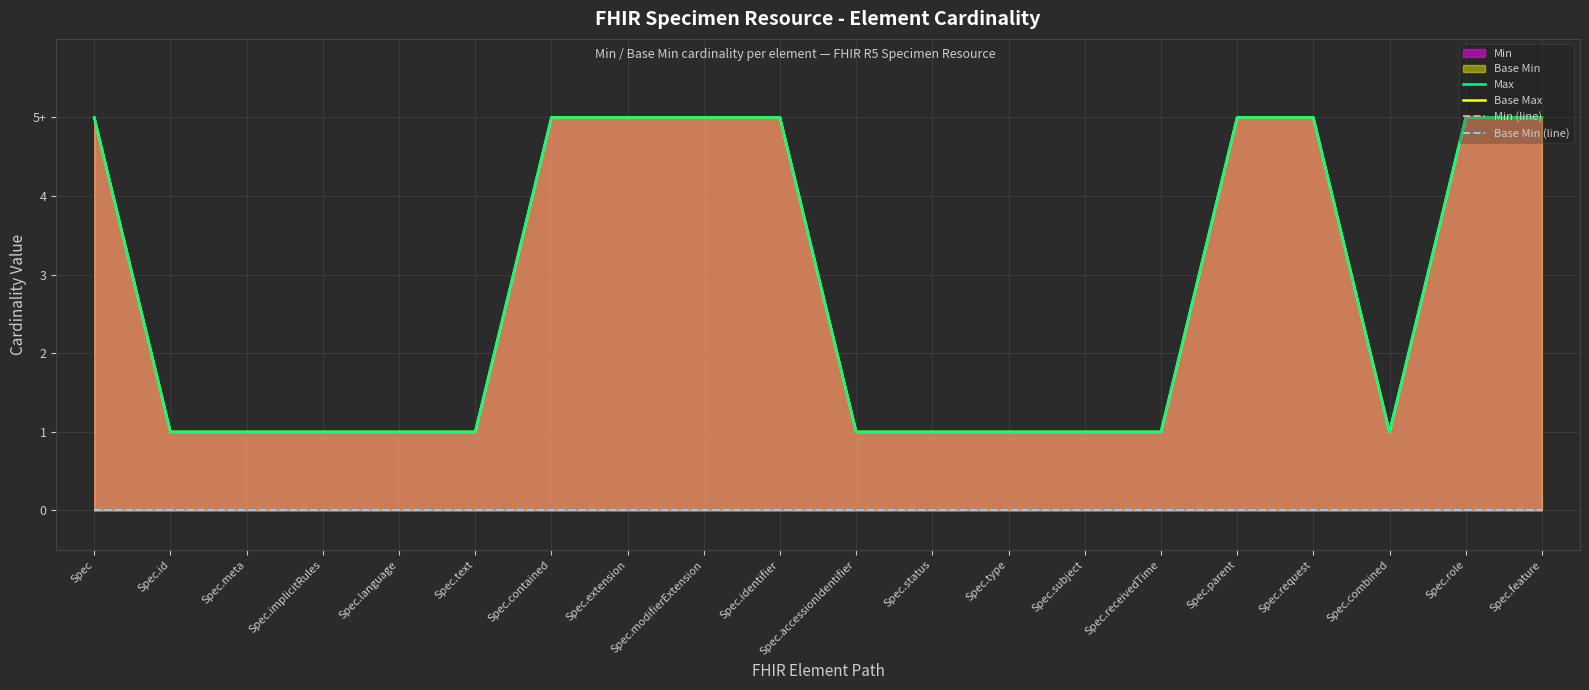

What is the maximum value shown in the chart?

5